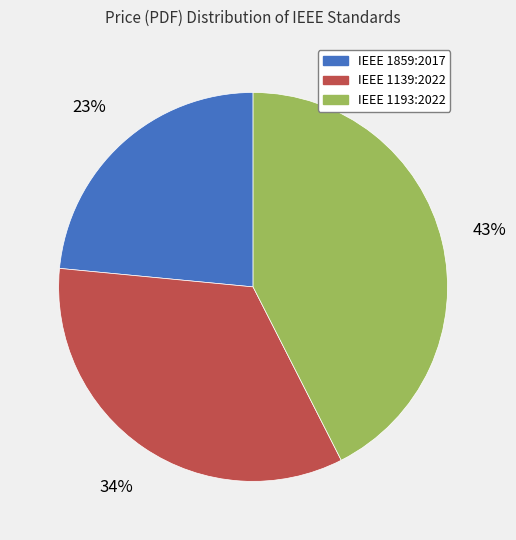

Does any single category account for the majority?

No